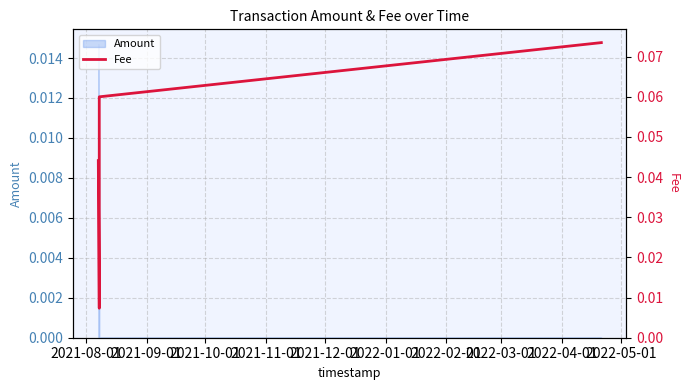

What is the label of the 2nd point from the left?

2021-09-01